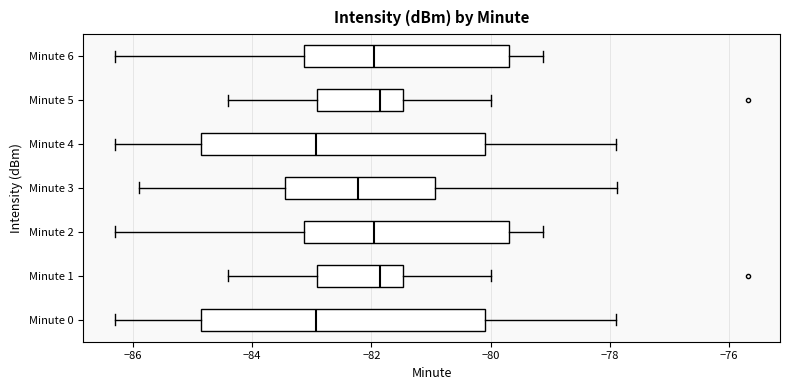

Where is the left edge of the box for Minute 1 on the x-axis? The values are not printed on the chart, so give them approximately, as read against the axis.

-83.0